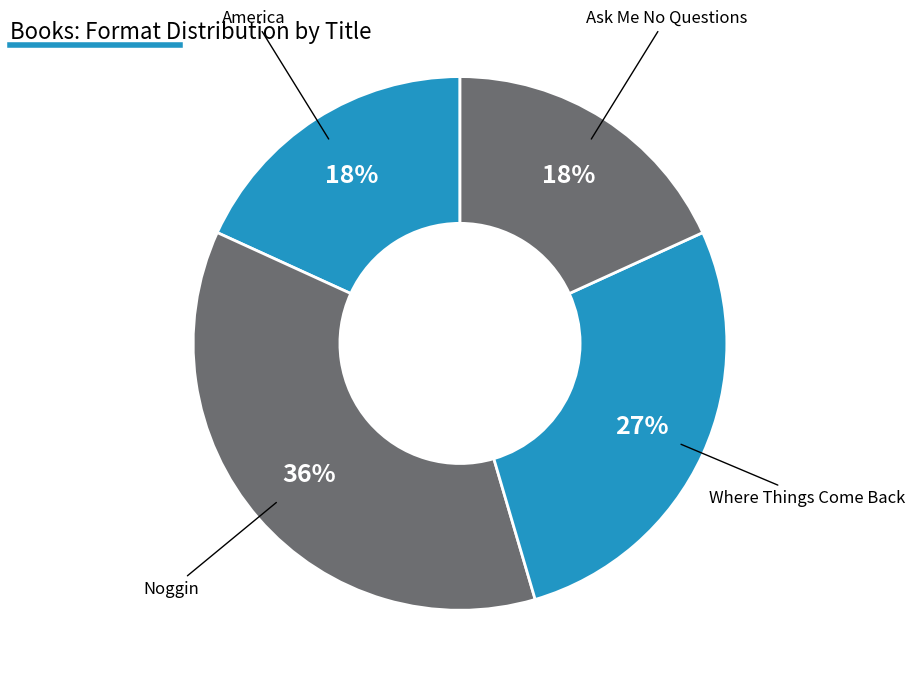

To the nearest percent, what is the difference between the largest and smallest slice percentages?

18%